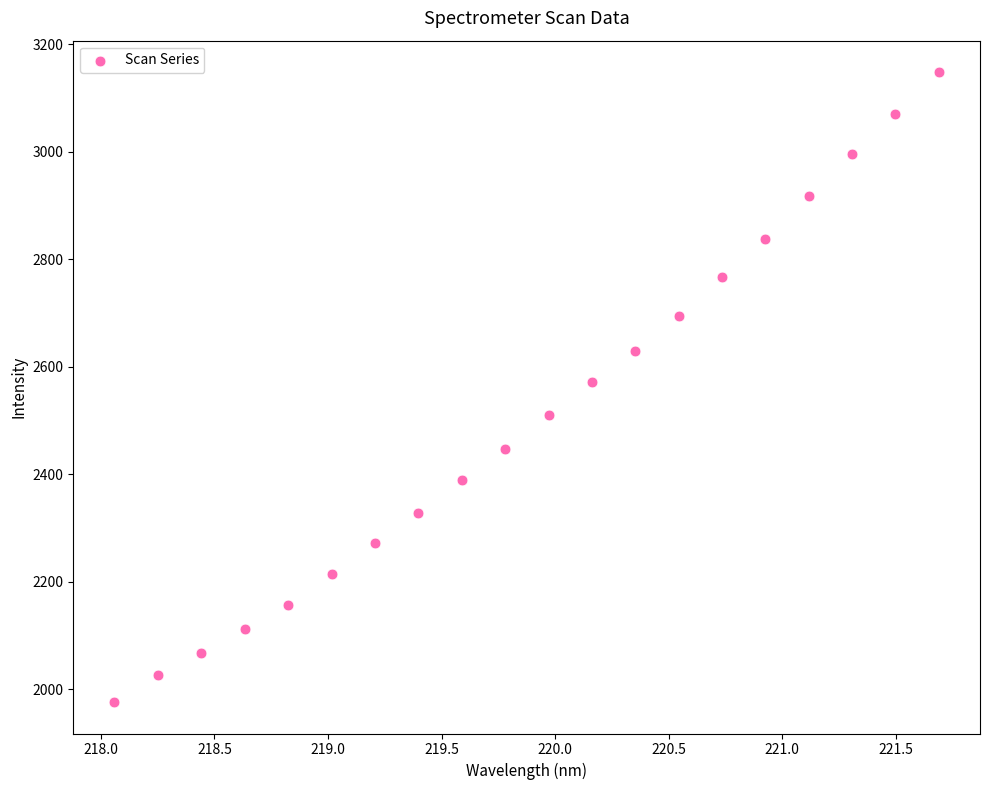

How many data points are displayed?

20